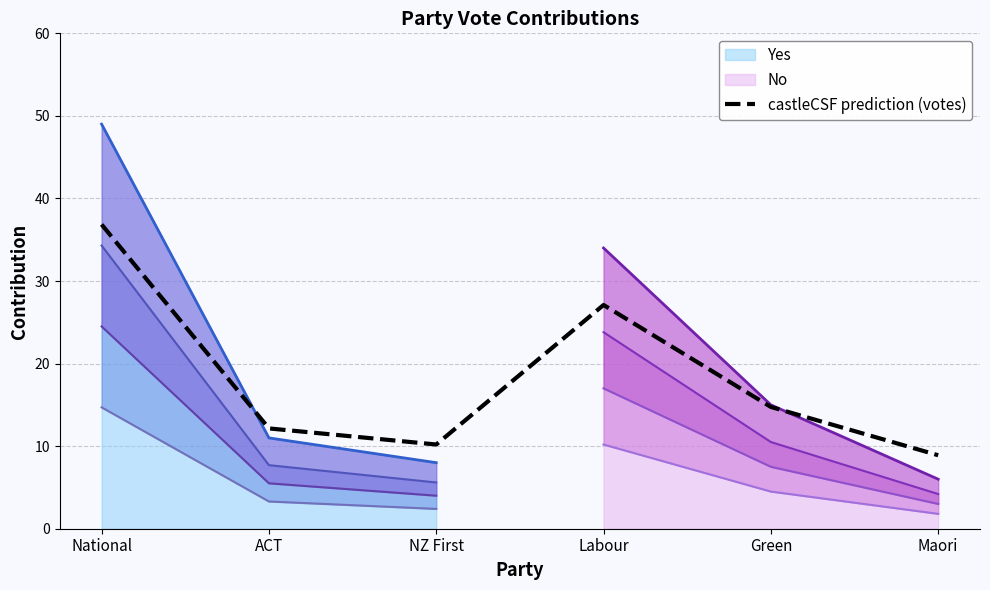

Is it true that the value at Labour is 37.9?

False